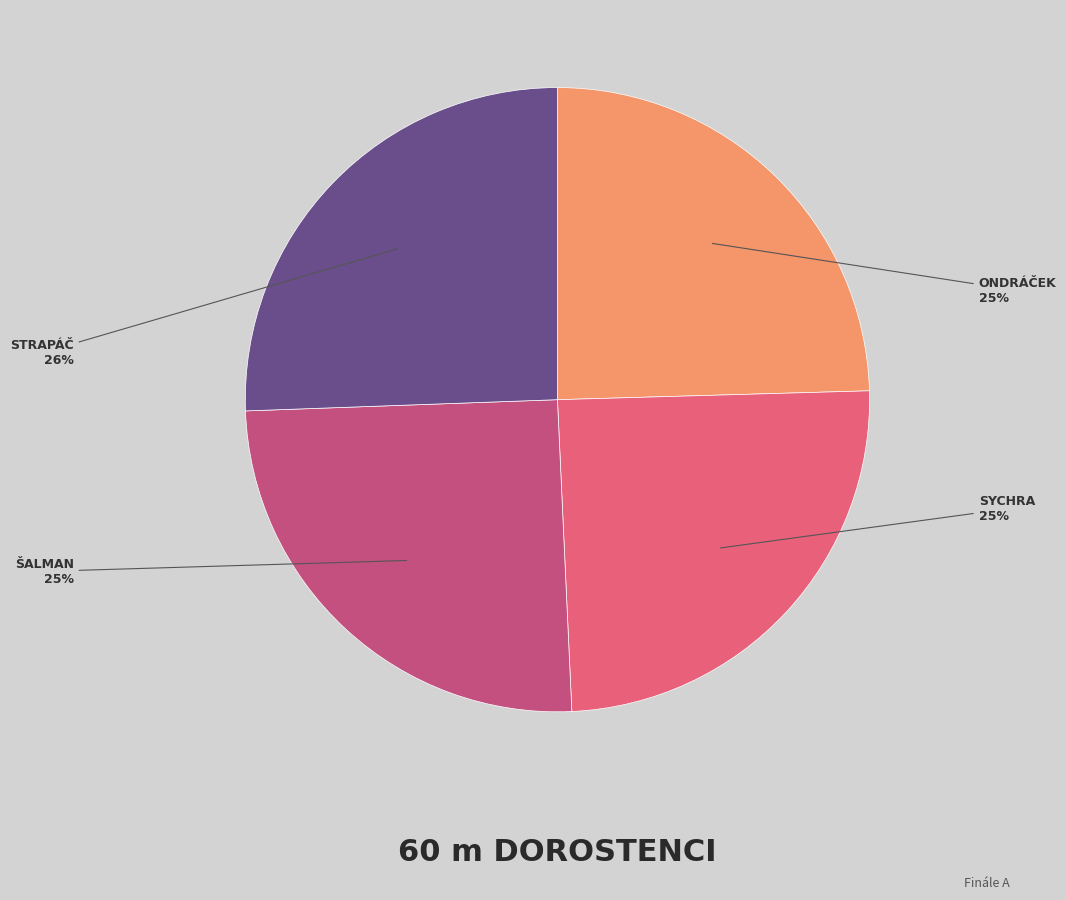

How many segments does this pie chart have?

4